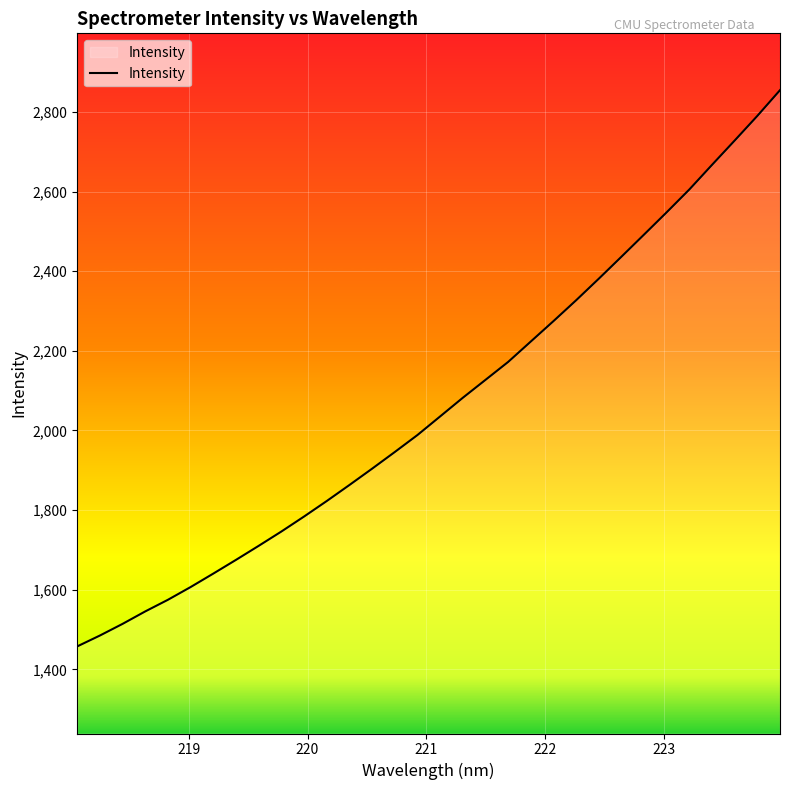

What is the greatest value displayed?

2854.5